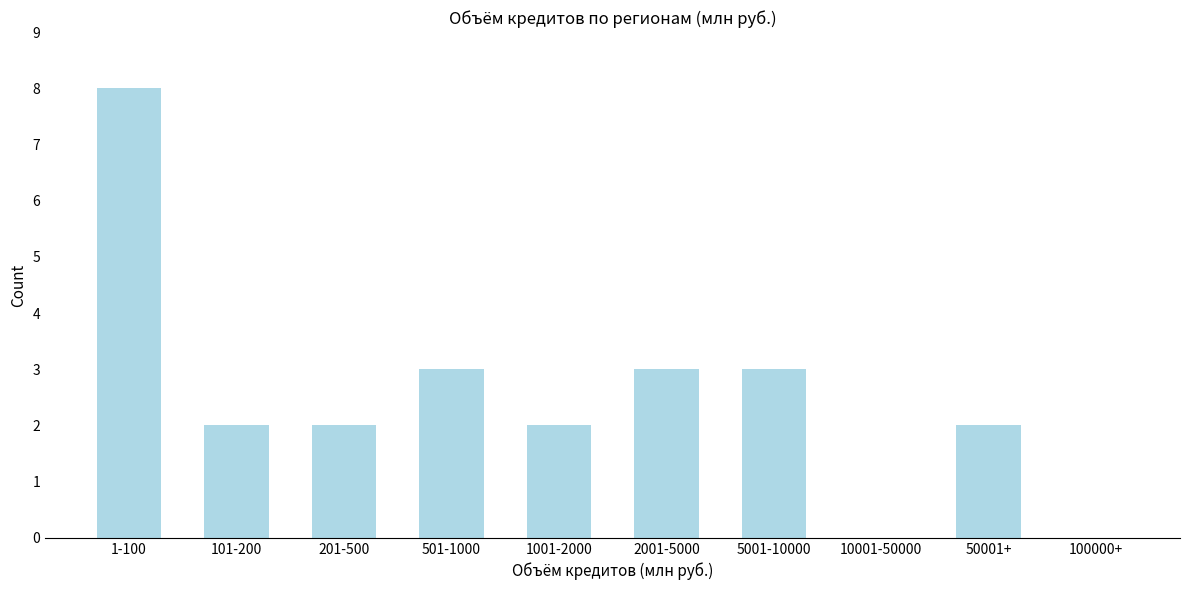

Reading right to left, list all the values displayed in this chart.

100000+=0	50001+=2	10001-50000=0	5001-10000=3	2001-5000=3	1001-2000=2	501-1000=3	201-500=2	101-200=2	1-100=8